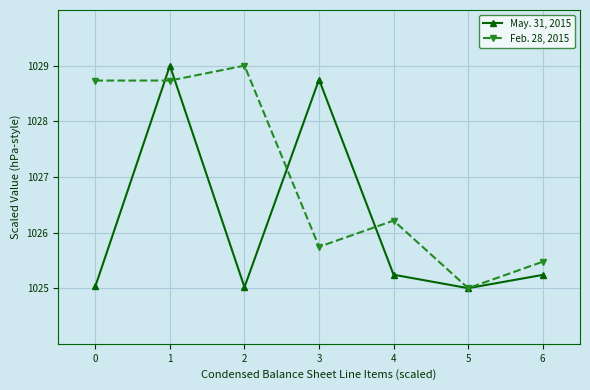

How many interior local peaks does the May. 31, 2015 series have?

2